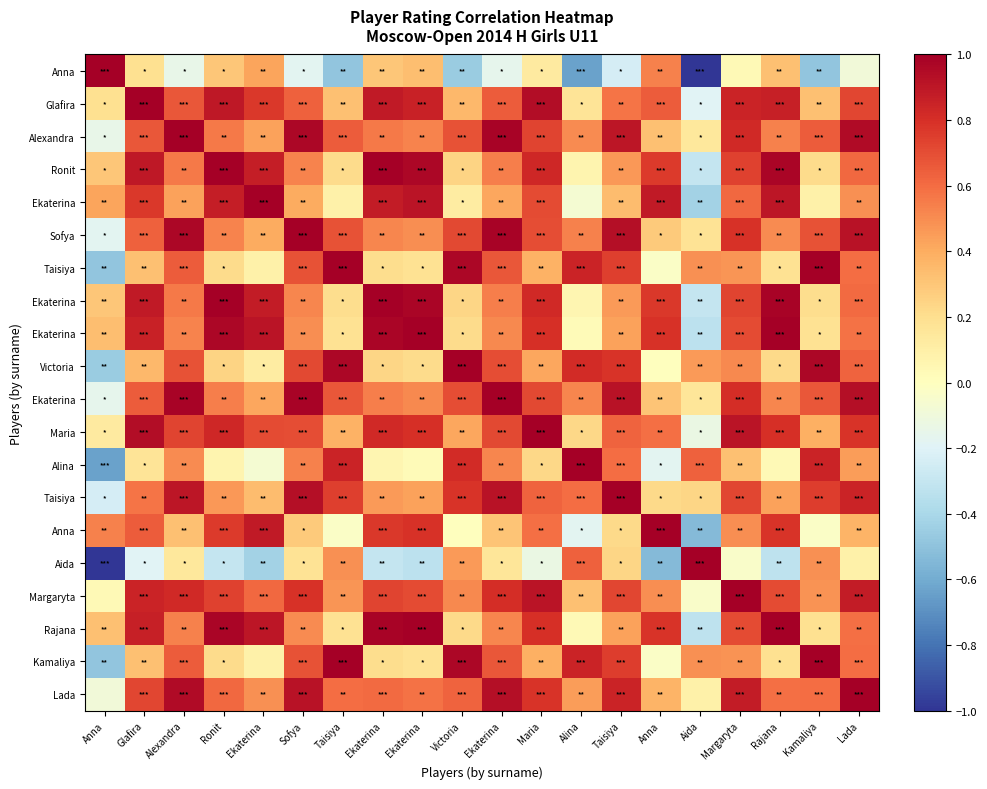

At which category is the sum across all series the highest?

Margaryta